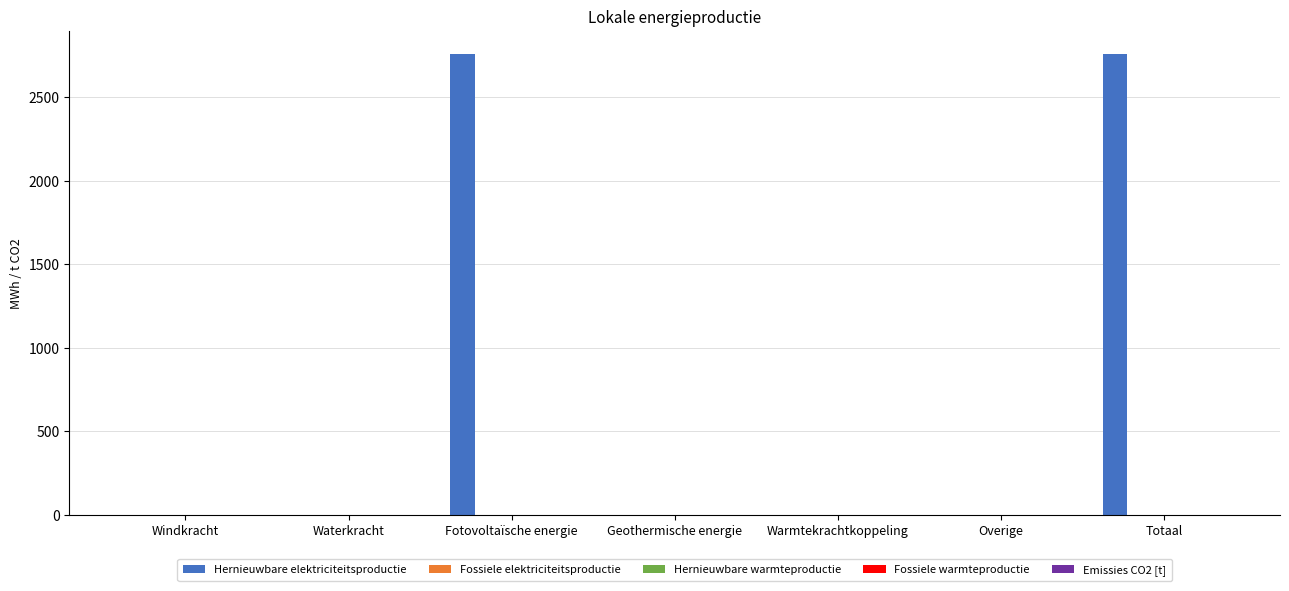

What is the maximum value shown in the chart?

2760.9